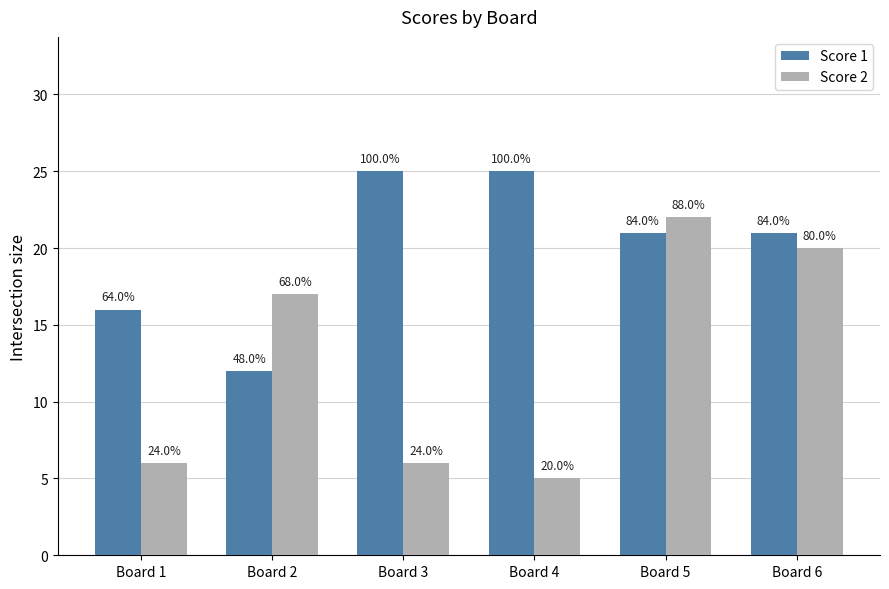

What is the value of the Score 1 bar at the 5th from the left?

21